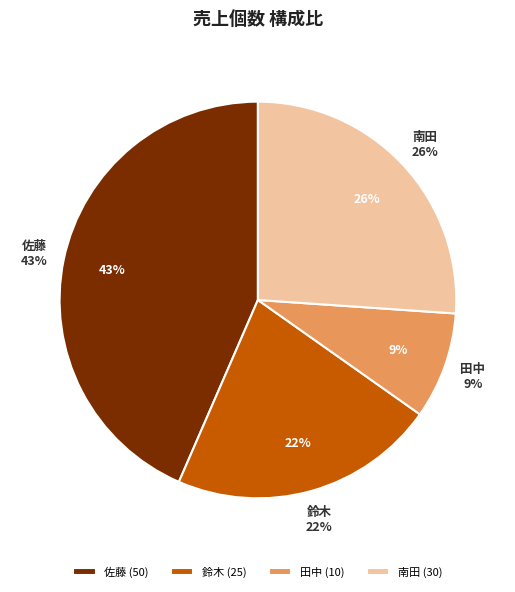

Which category has the biggest portion of the pie?

佐藤